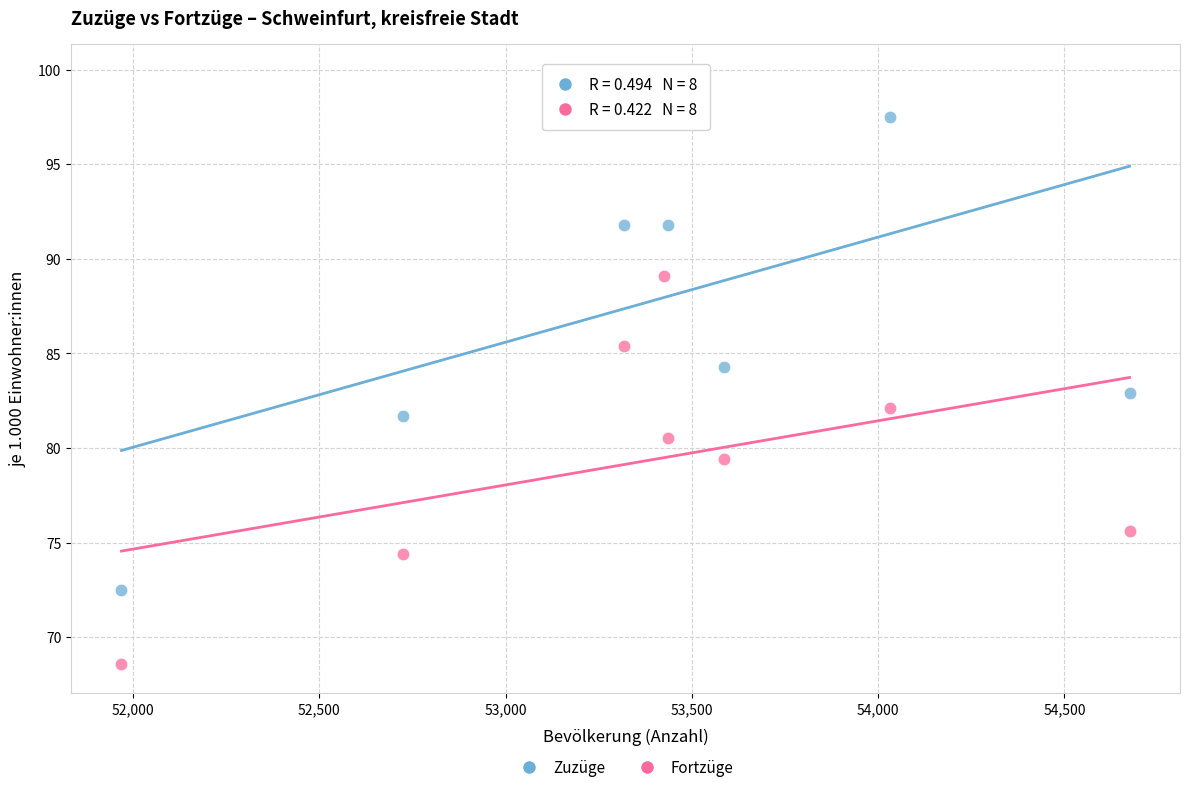

Which series has the widest spread of Y values?

Zuzüge